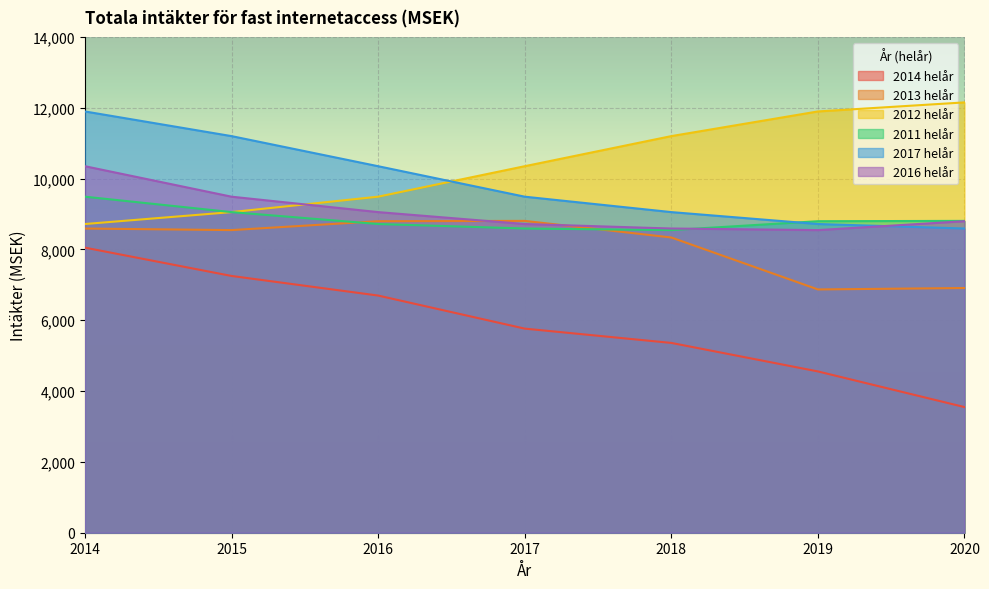

How many data points in 2016 helår are less than 8796?

3